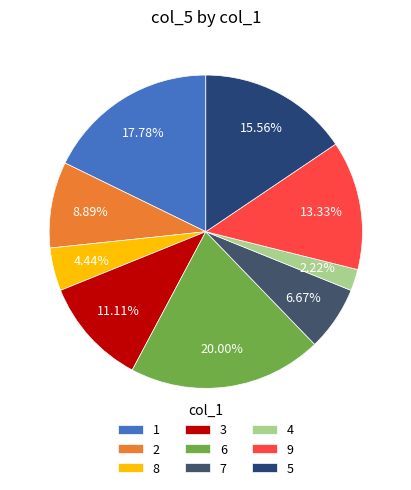

To the nearest percent, what is the average slice percentage?

11%